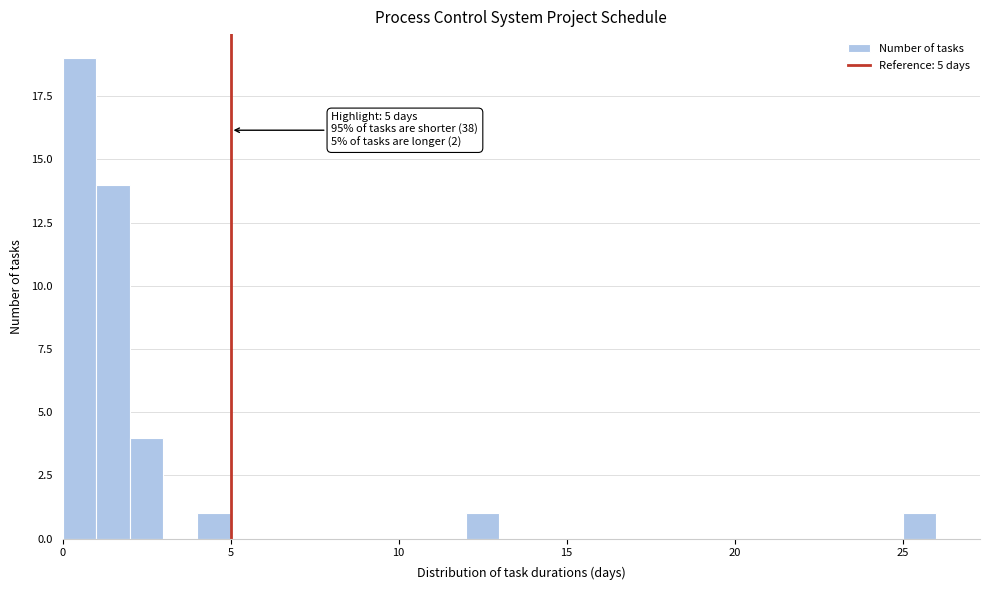

Around what value on the x-axis is the tallest bar? Give the approximate position of its centre, as read against the axis.

0.5